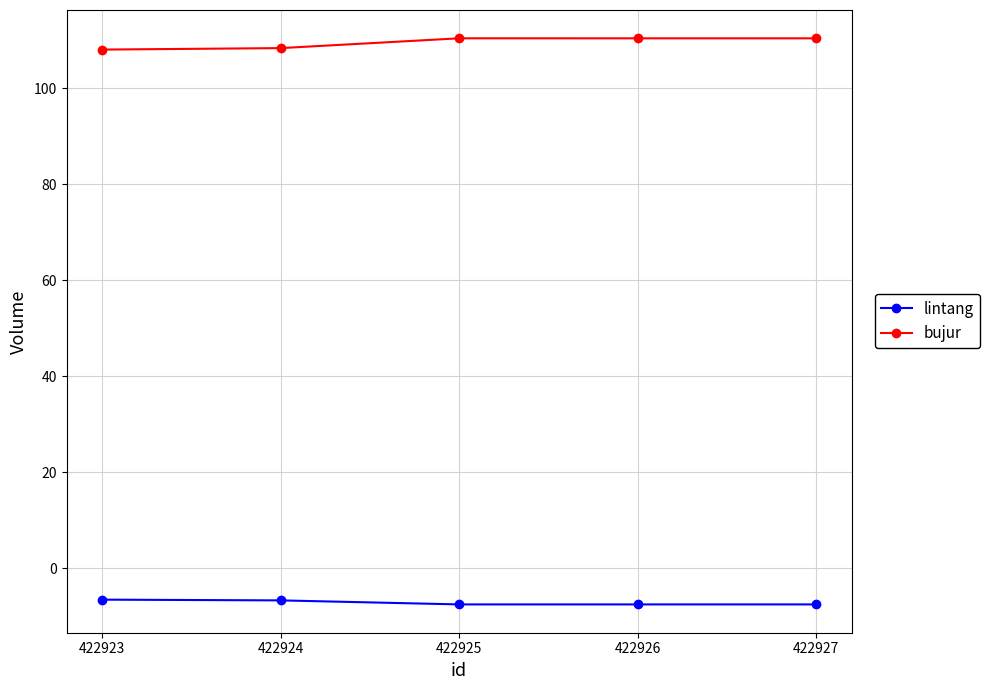

What is the value of the bujur point at the 5th from the left?

110.4